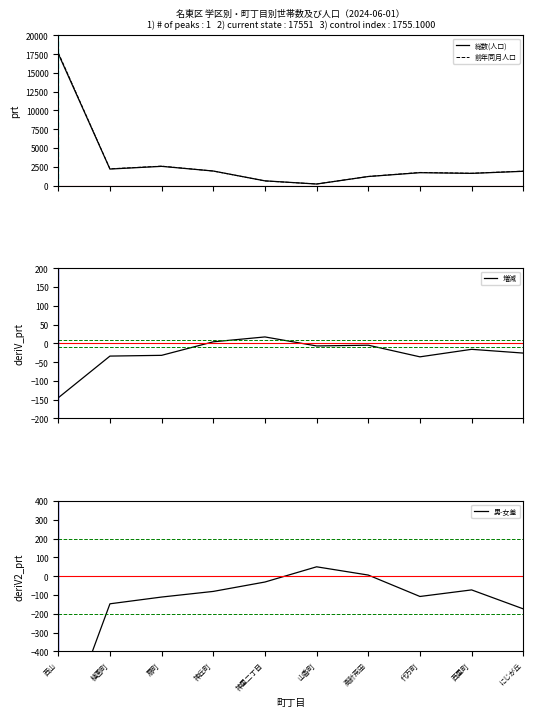

Which series has the widest spread of values?

前年同月人口